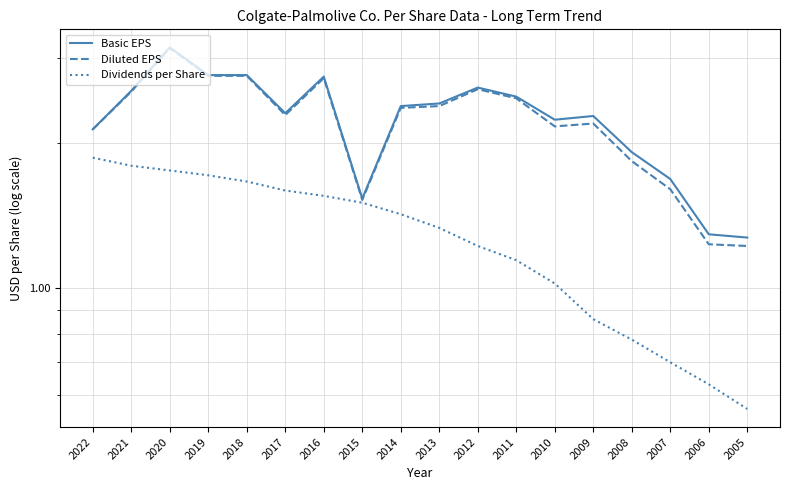

At which label is Basic EPS closest to 2?

2008